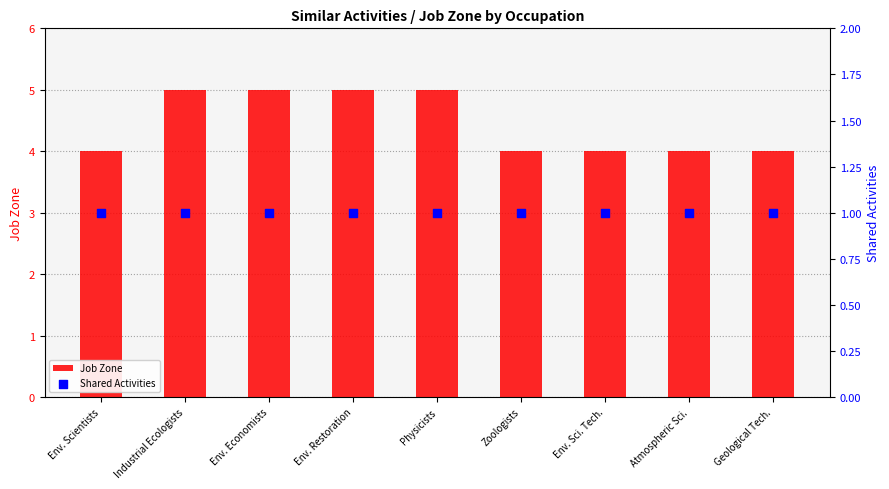

Which series has the largest Y range (max minus min)?

Job Zone